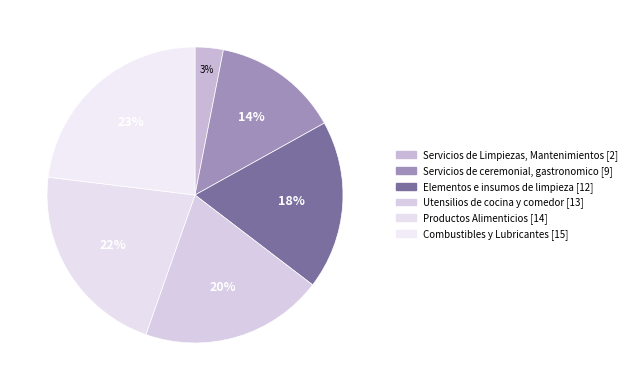

The Elementos e insumos de limpieza slice represents 9% of the pie. True or false?

False